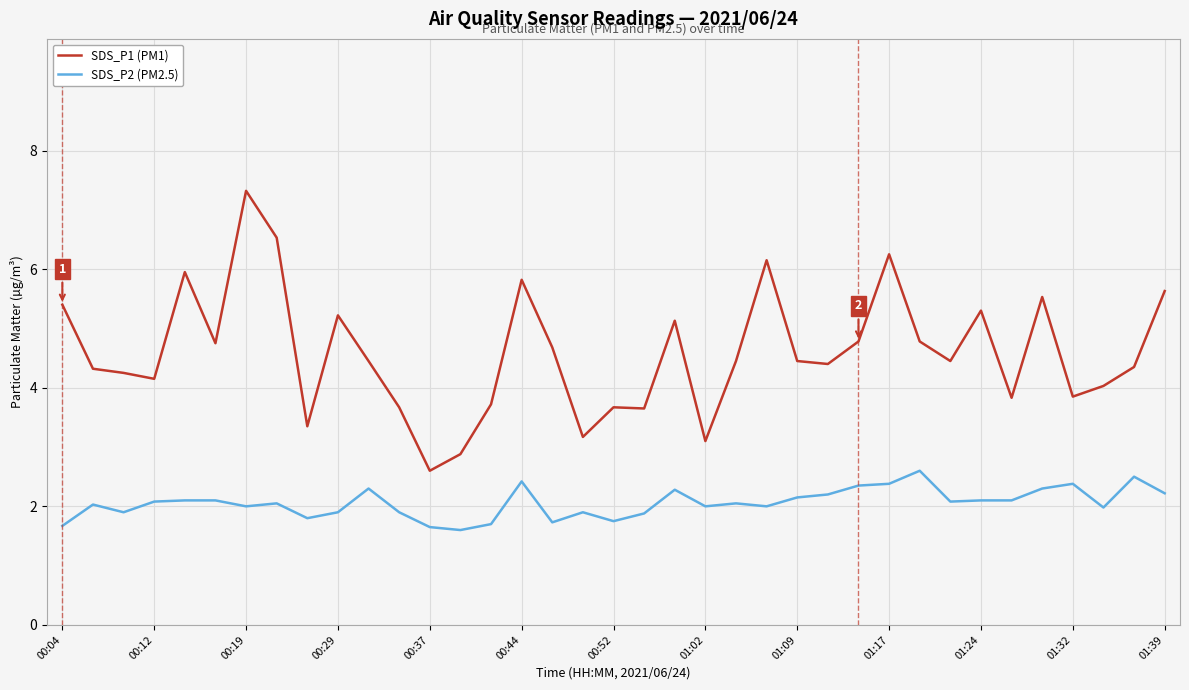

What is the greatest value displayed?

7.3